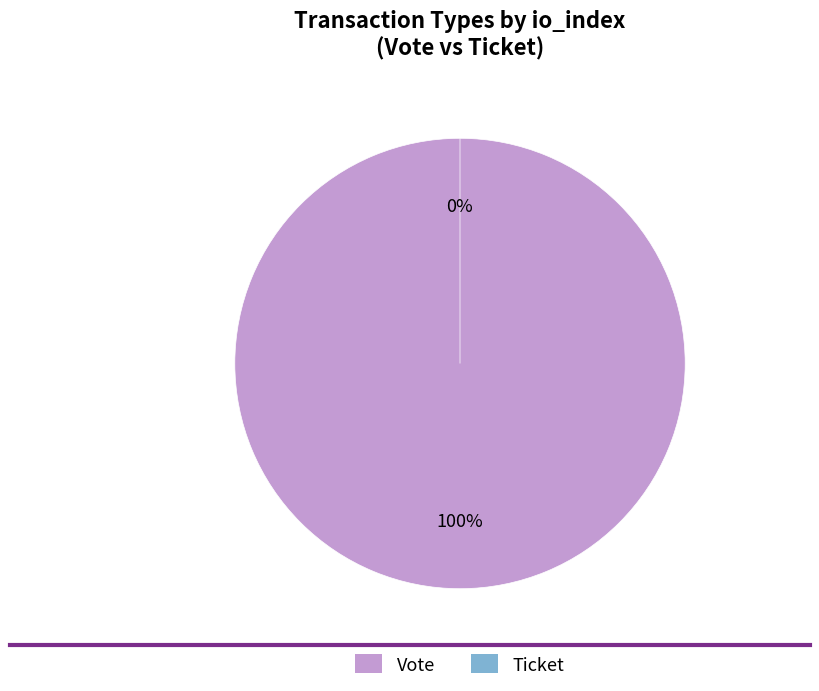

The Vote slice represents 100% of the pie. True or false?

True